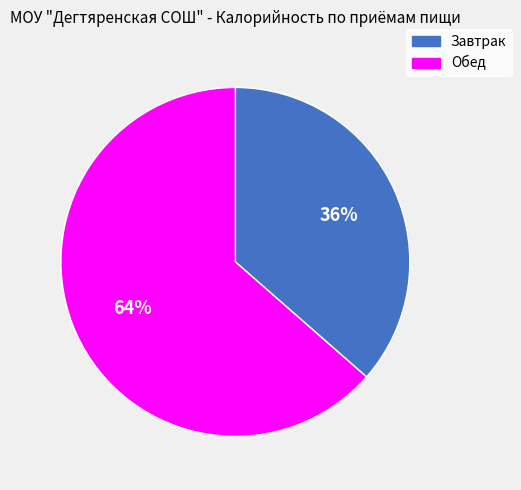

To the nearest percent, what portion does Завтрак represent?

36%